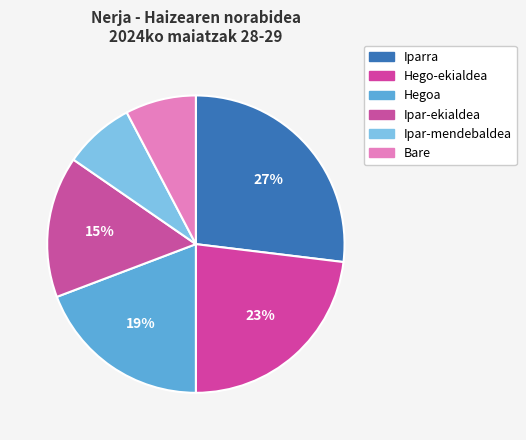

Is there any slice that represents more than half of the pie?

No